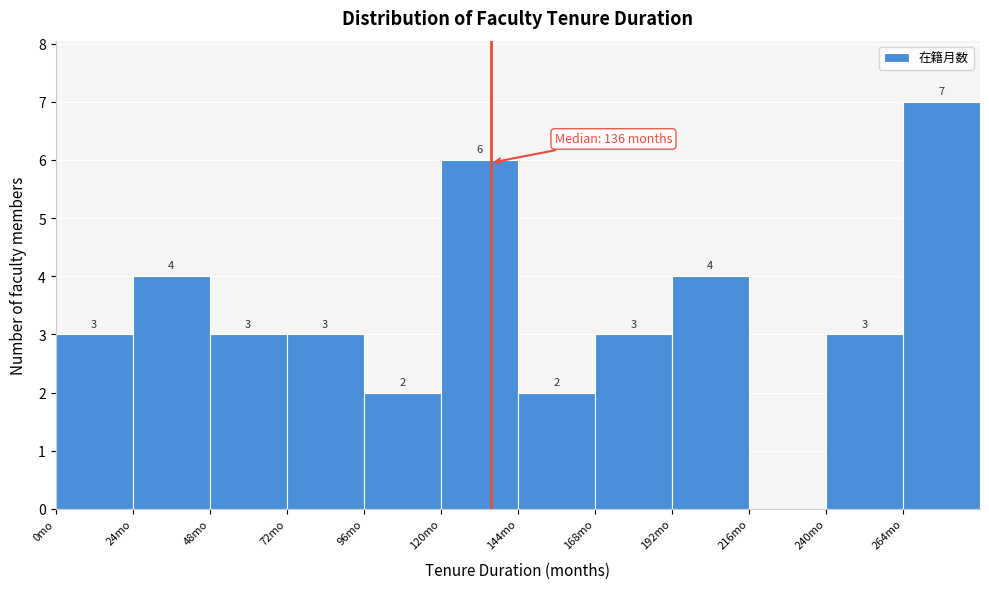

Over which range of the x-axis is the bar tallest?

264 to 288